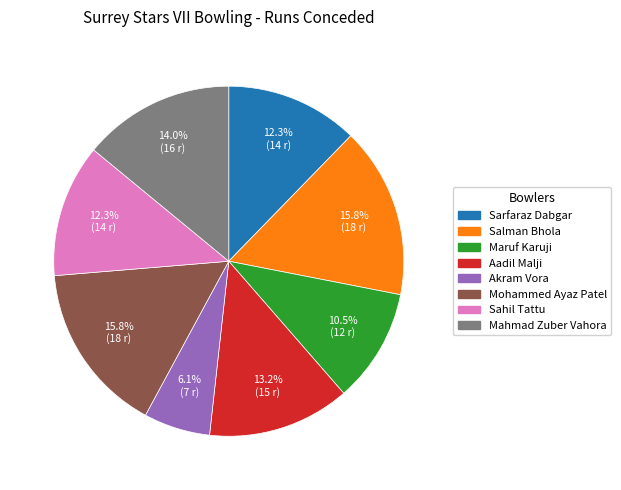

Which slice is the smallest?

Akram Vora